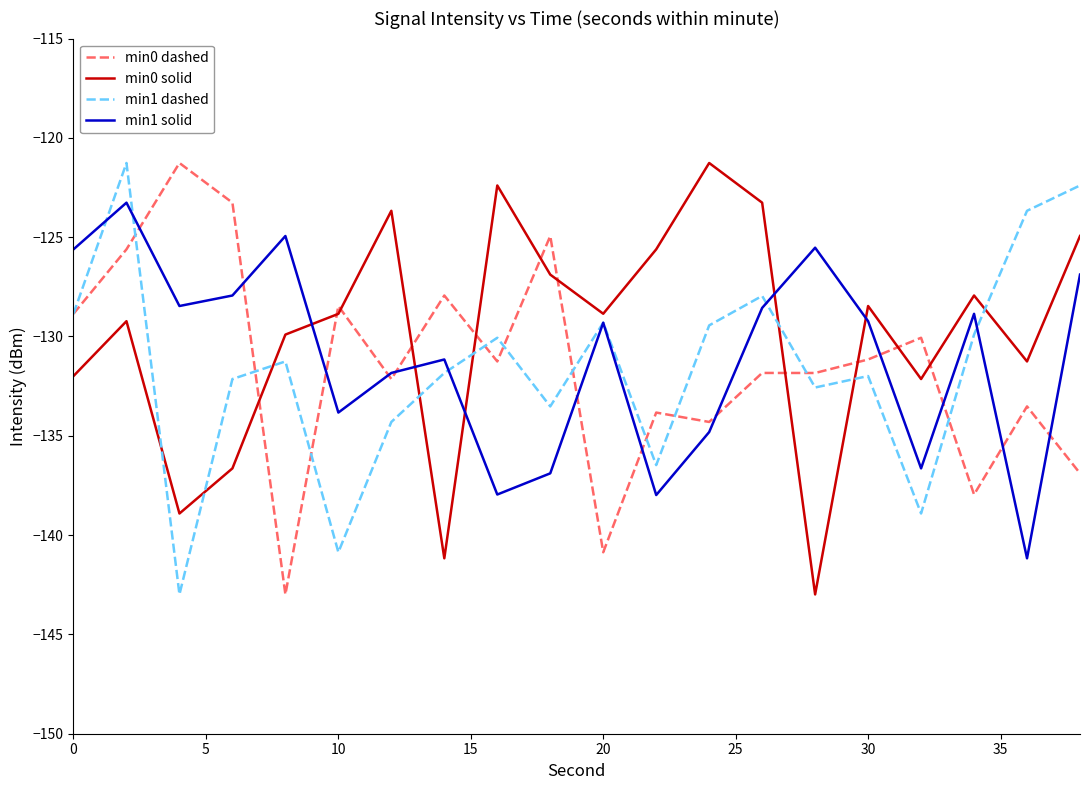

What is the greatest value displayed?

-121.3